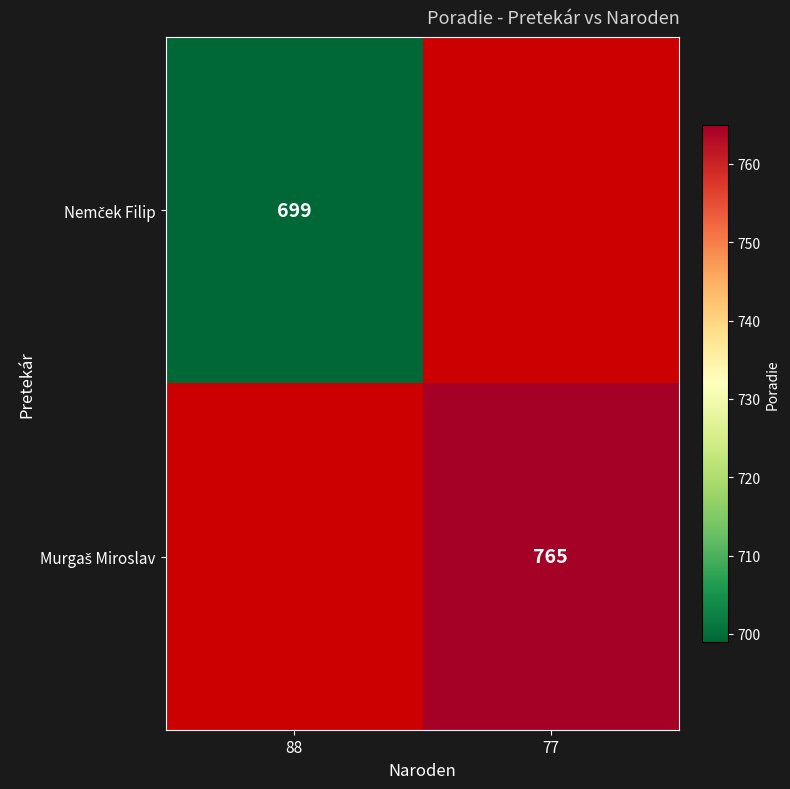

At 88, list the series in order from largest to smallest.

Nemček Filip, Murgaš Miroslav